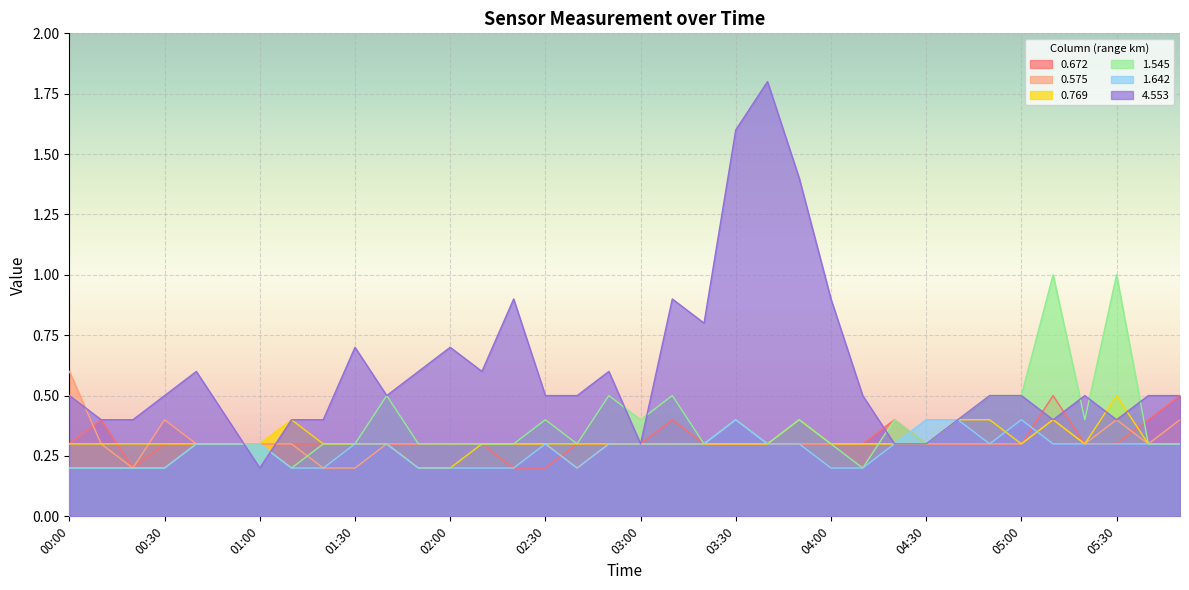

What is the average value of the 0.769 series?

0.3